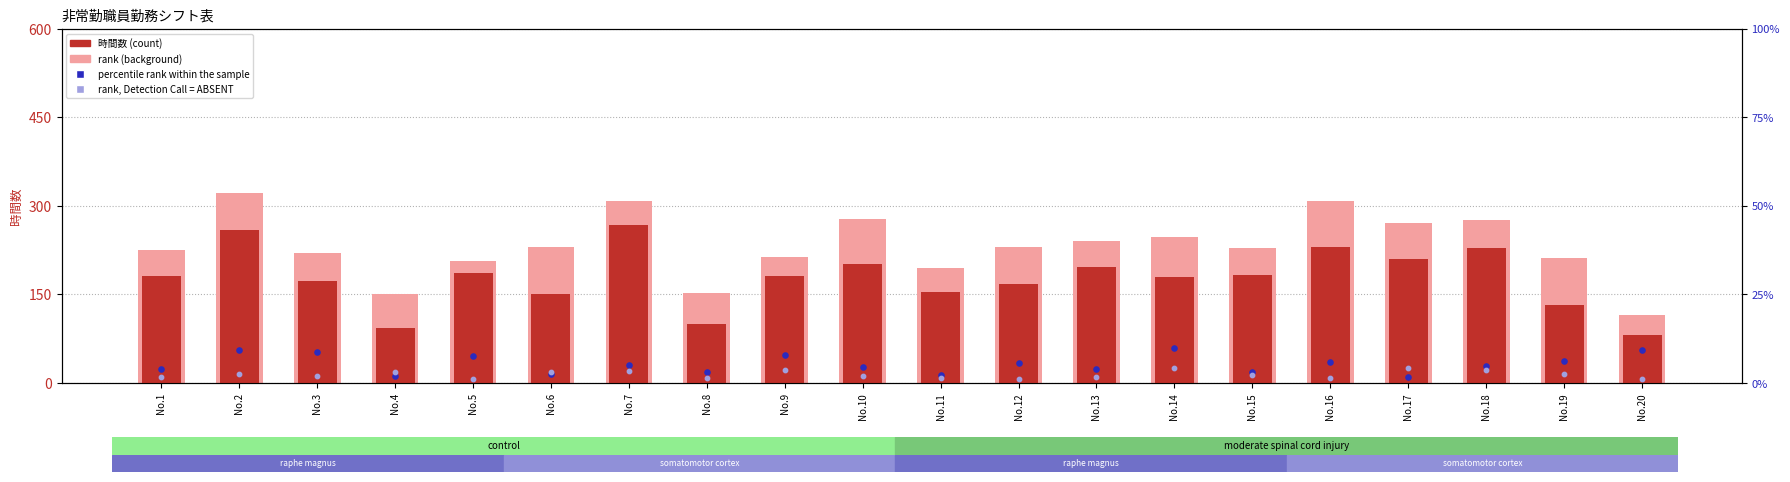

Is the value of rank (background) at No.7 greater than the value of 時間数 at No.13?

Yes